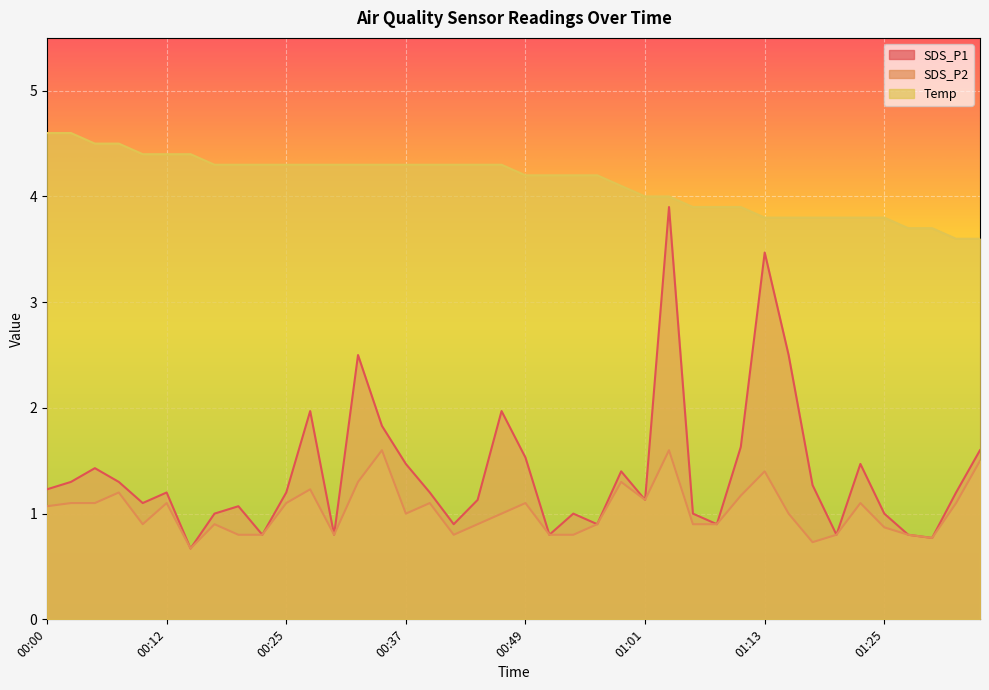

What is the total value across all series at 00:32?

8.1